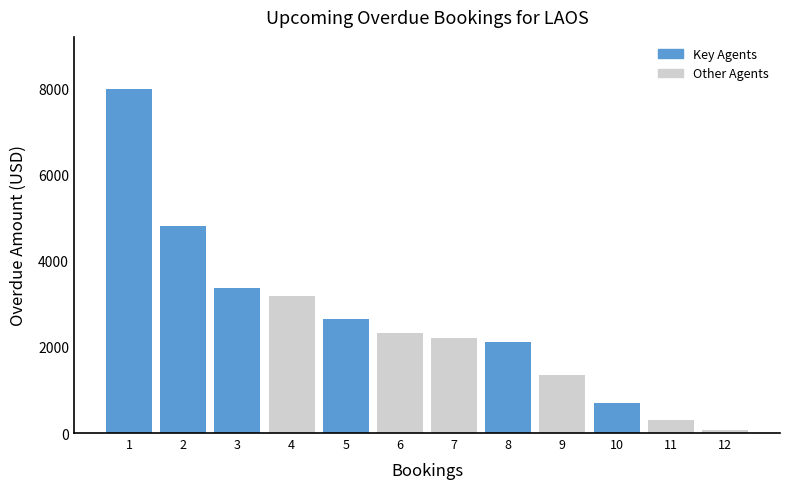

At which category does the chart reach its minimum across all series?

12